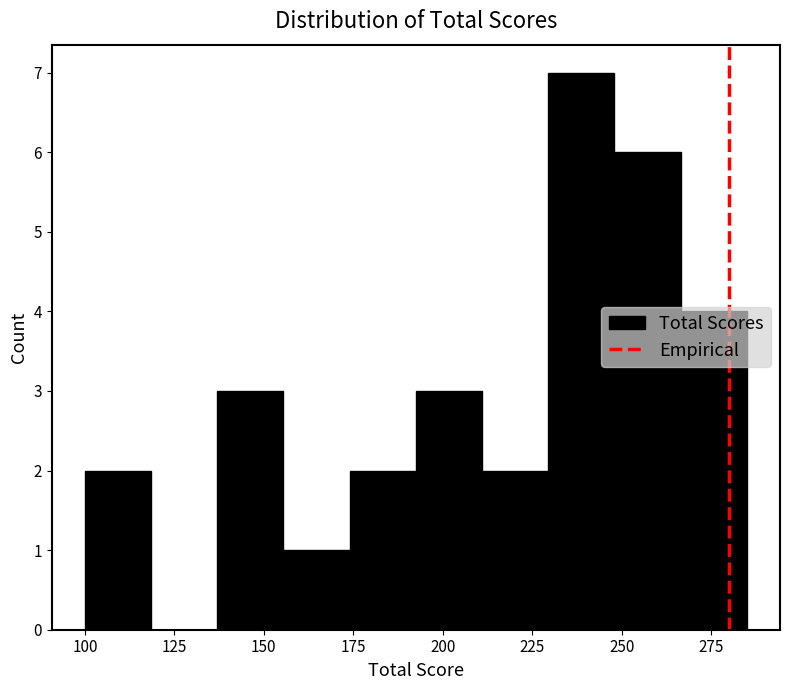

Read against the x-axis, roughly where is the centre of the tallest bar?

240